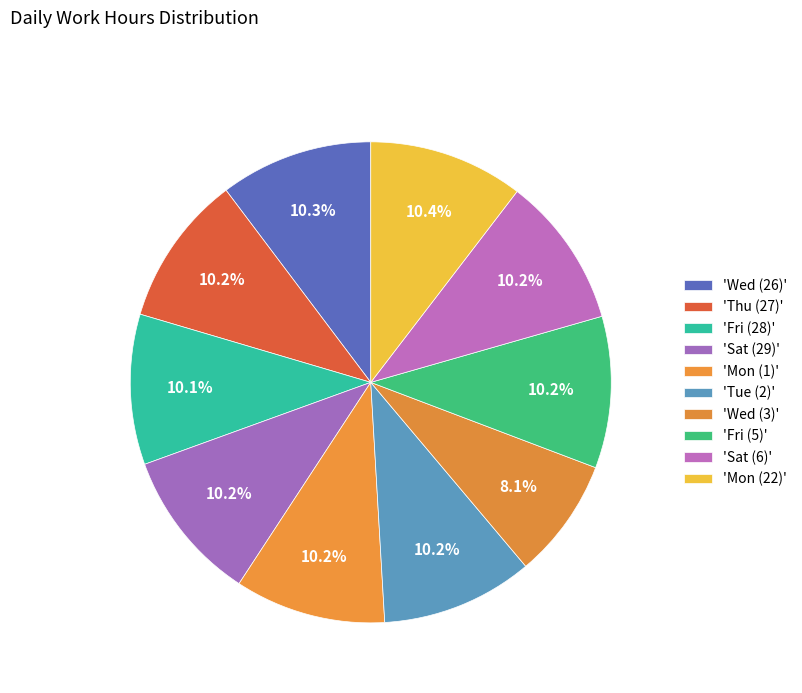

How many segments does this pie chart have?

10